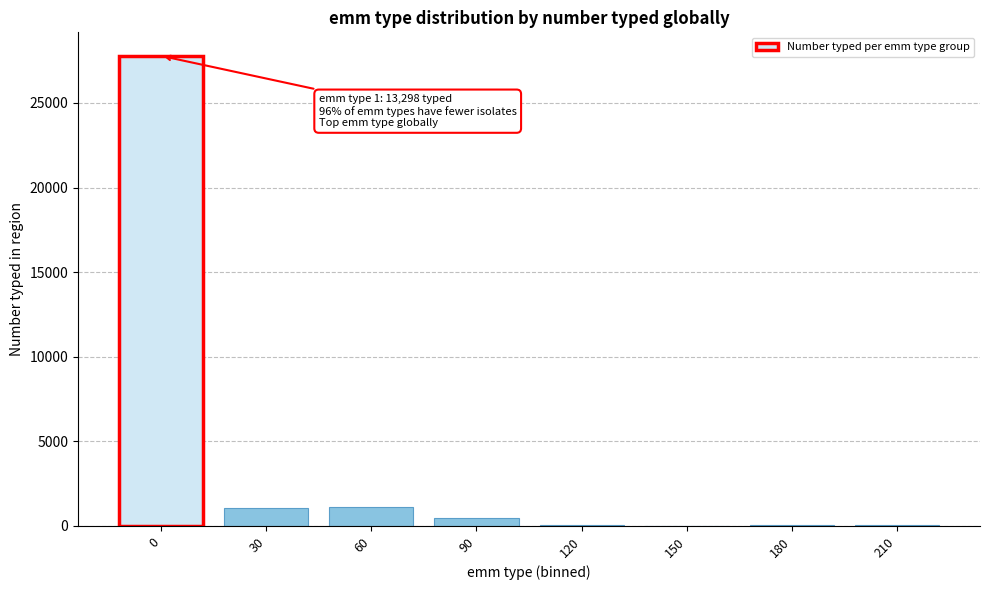

The chart shows a value of 27787 at 0. True or false?

True